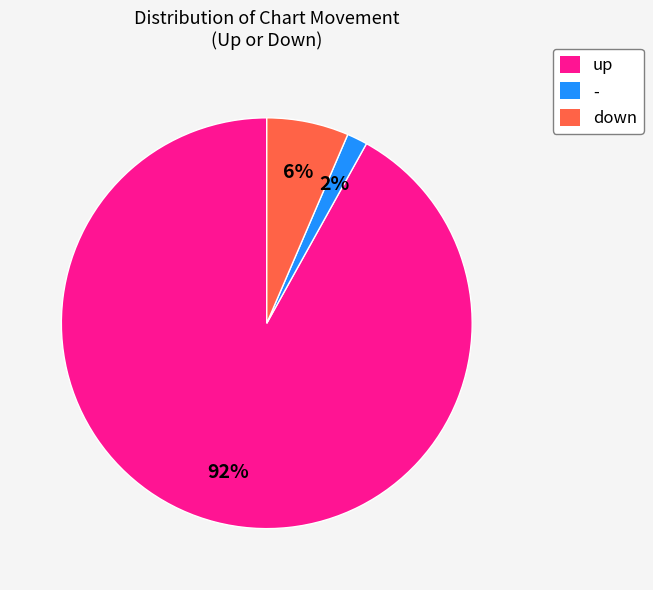

Is it true that up is 99% of the pie?

False